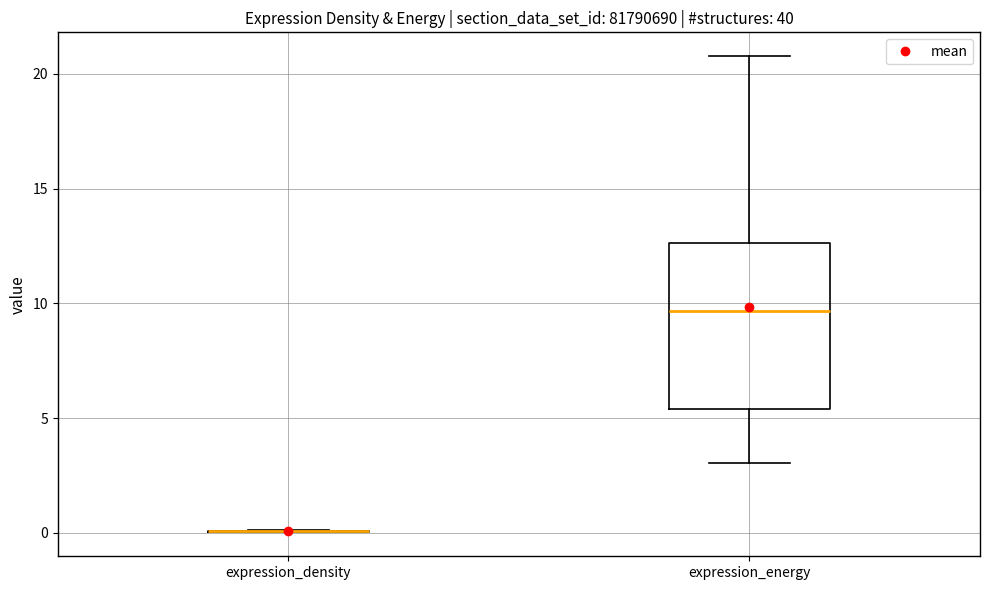

Reading left to right, read every box against the y-axis: the position of its median line, the range the box covers, and the ends of its whiskers. The values are not printed on the chart, so give them approximately, as read against the axis.

expression_density: box collapsed to a line at 0.0, whiskers 0.0 to 0.0
expression_energy: median 9.5, box 5.5 to 12.5, whiskers 3.0 to 21.0